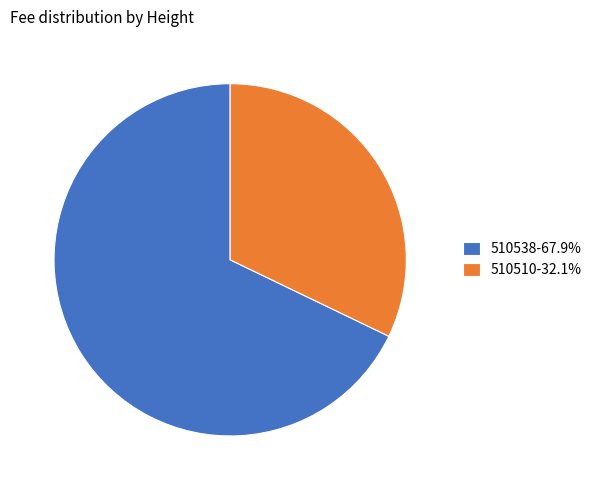

Does any single category account for the majority?

Yes